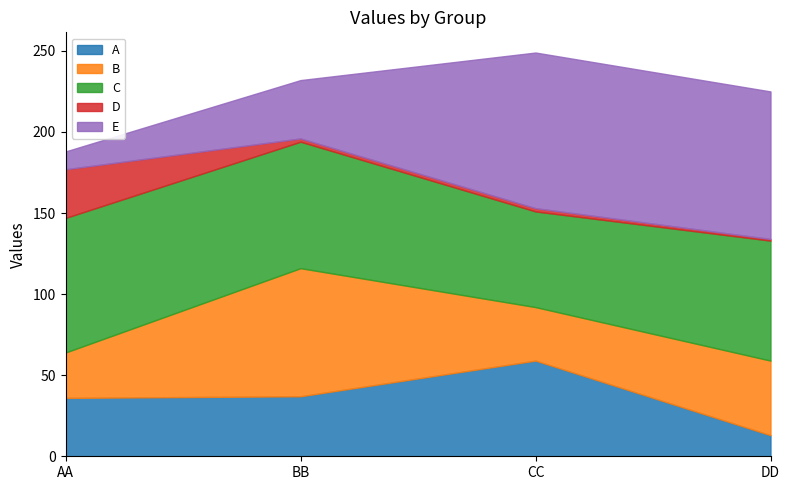

At which label is C closest to 71?

DD